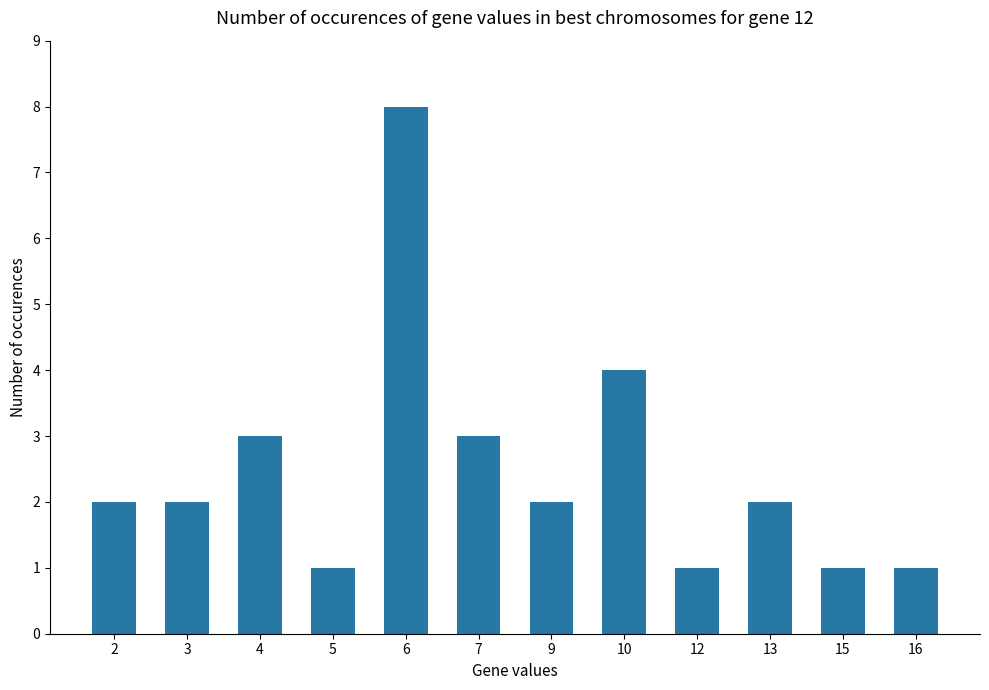

What is the difference between the values at 12 and 6?

7